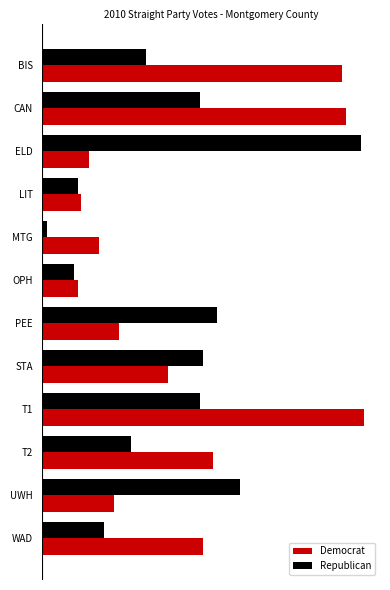

What is the value of the Republican bar at the 8th from the left?

96